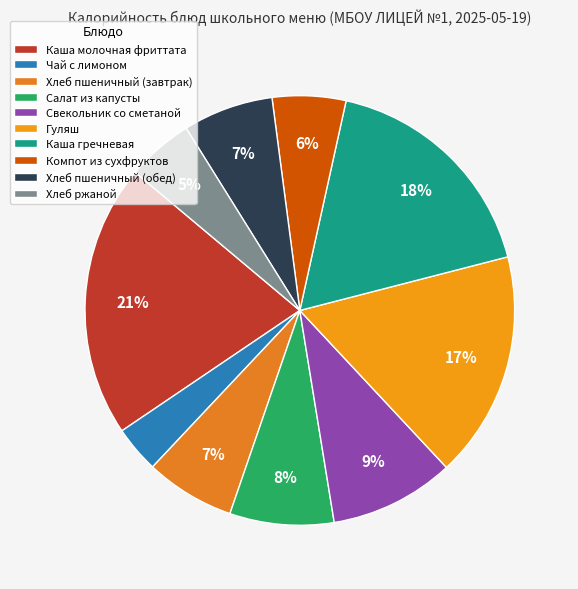

Is the sum of Хлеб пшеничный (завтрак) and Хлеб ржаной greater than half?

No